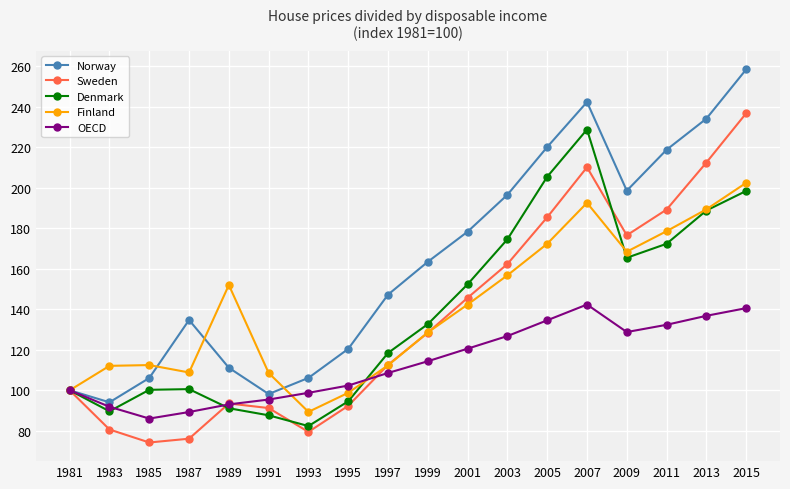

The Denmark series shows 100.2 at 1985. True or false?

True